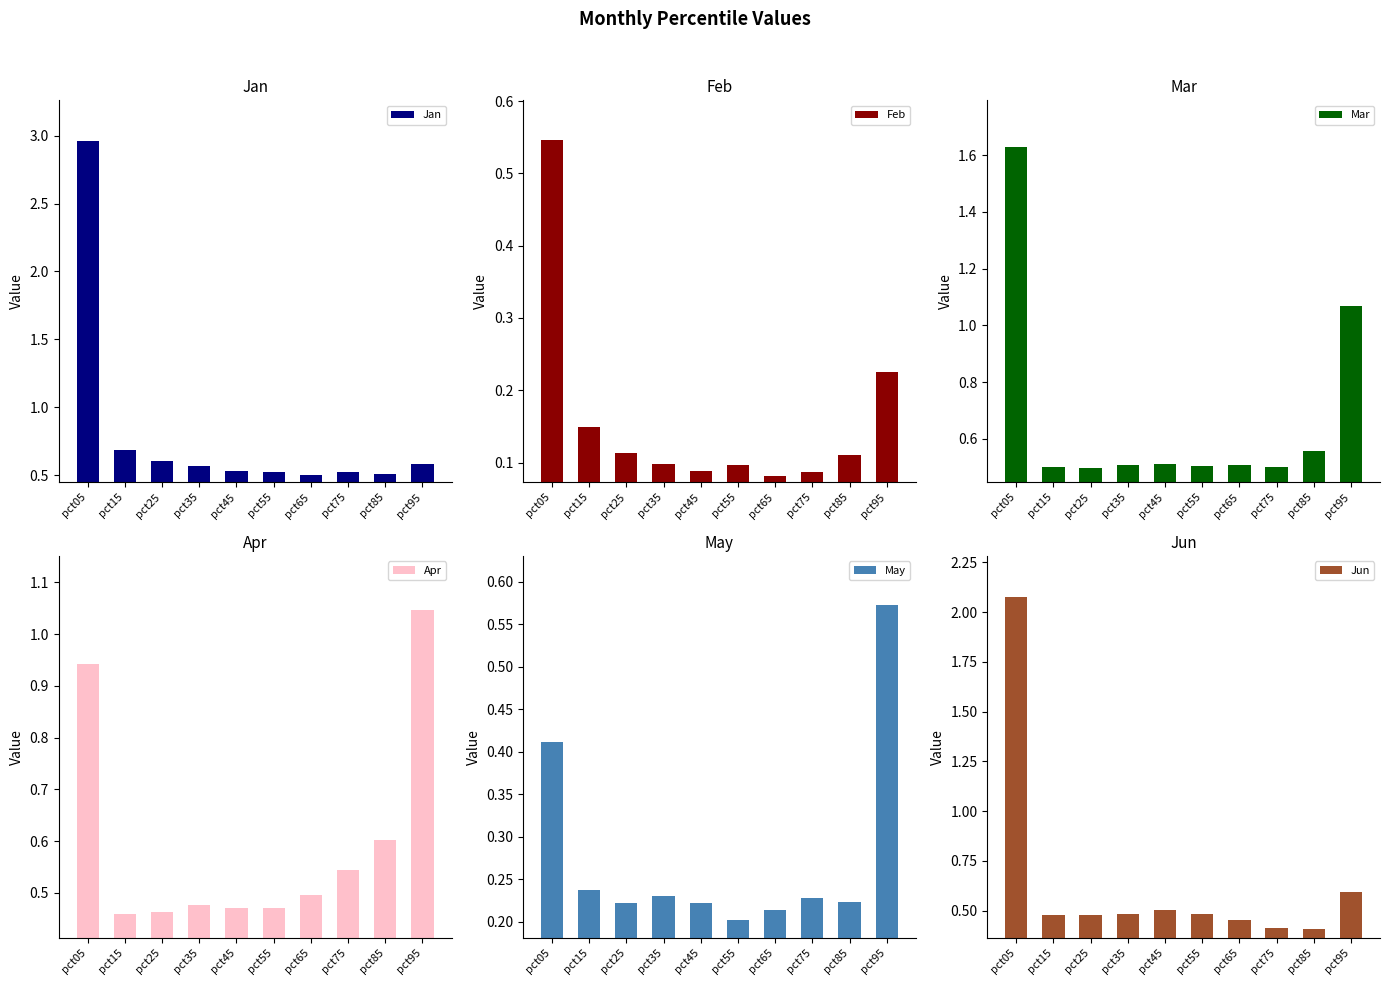

List the labels in order of Apr value, smallest first.

pct15, pct25, pct55, pct45, pct35, pct65, pct75, pct85, pct05, pct95